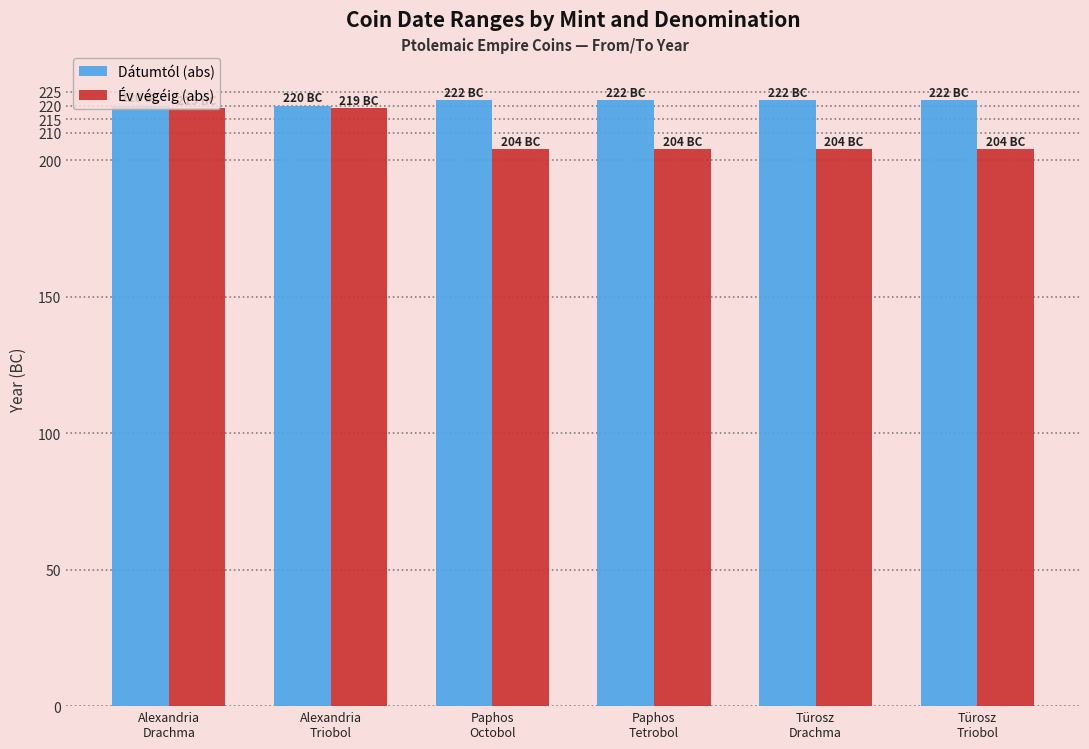

What is the average value of the Dátumtól (abs) series?

221